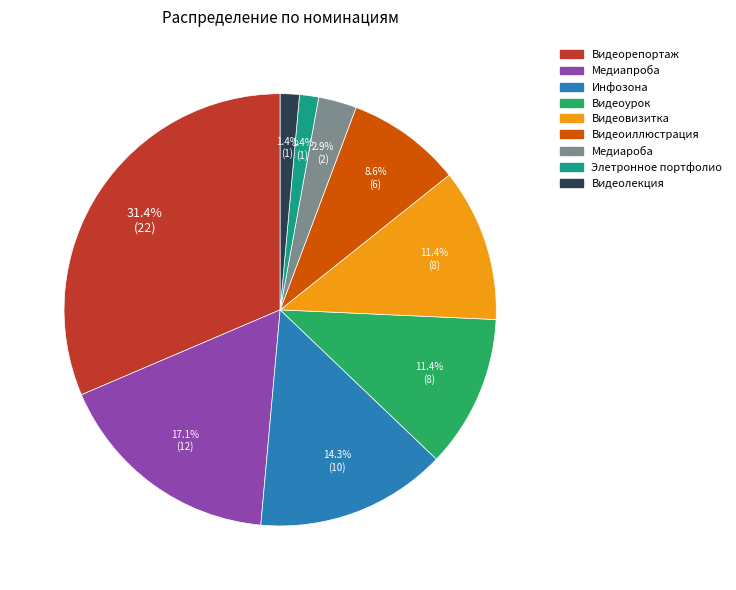

Between Видеоиллюстрация and Элетронное портфолио, which is larger?

Видеоиллюстрация